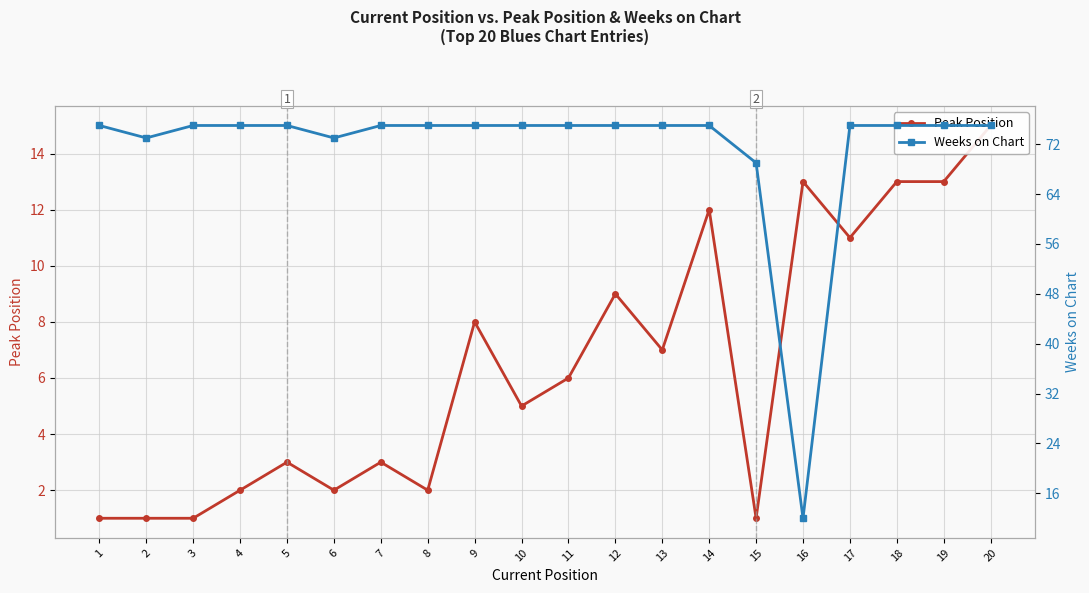

How many distinct data groups are displayed?

2